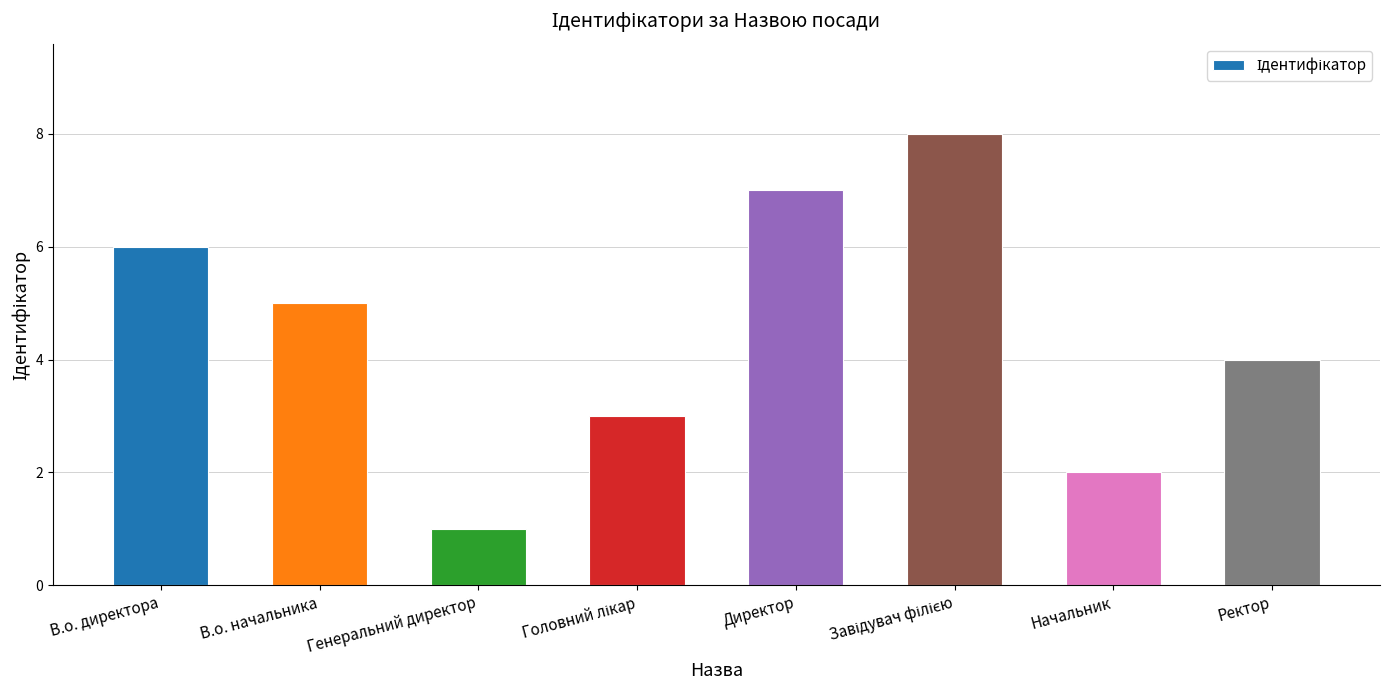

Reading left to right, what are all the values shown in this chart?

6	5	1	3	7	8	2	4